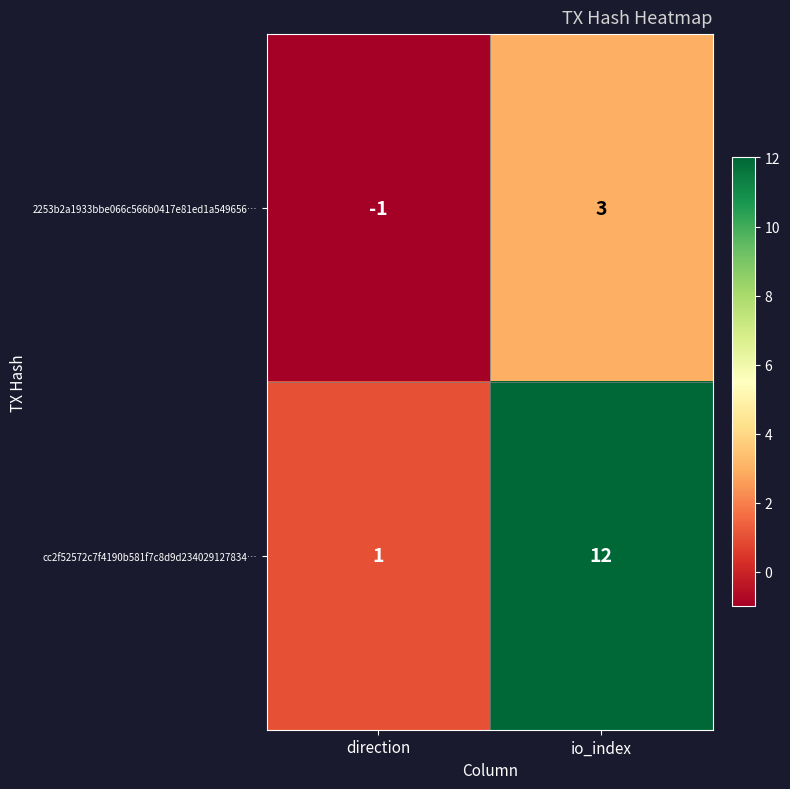

Which label corresponds to the largest value in the chart?

io_index